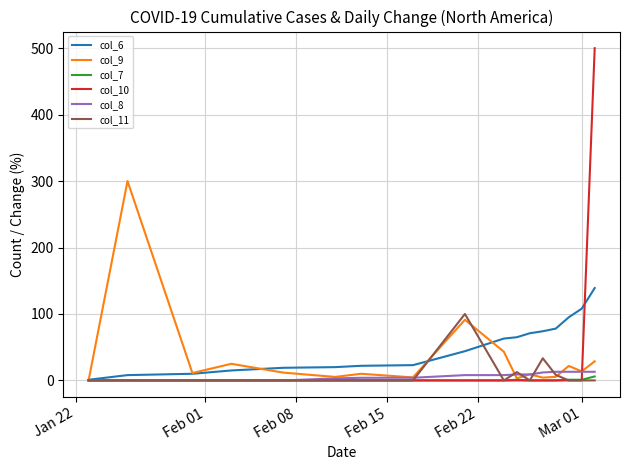

Which series has the widest spread of values?

col_10